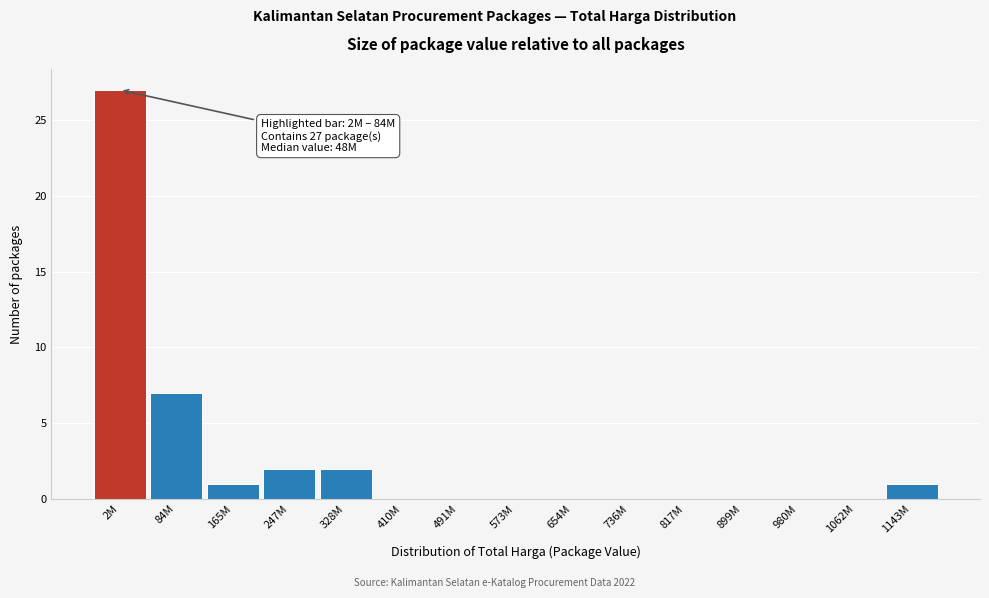

Reading right to left, list all the values displayed in this chart.

1143M=1	1062M=0	980M=0	899M=0	817M=0	736M=0	654M=0	573M=0	491M=0	410M=0	328M=2	247M=2	165M=1	84M=7	2M=27